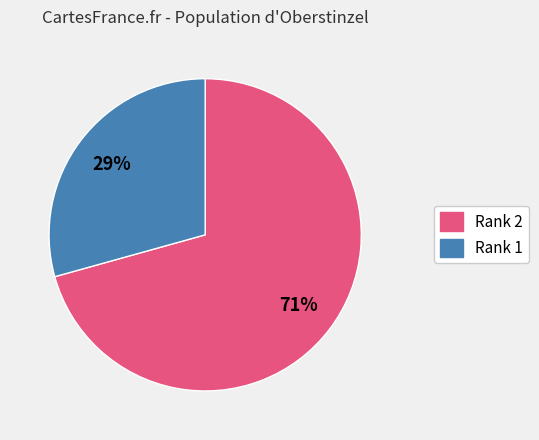

To the nearest percent, what is the average slice percentage?

50%